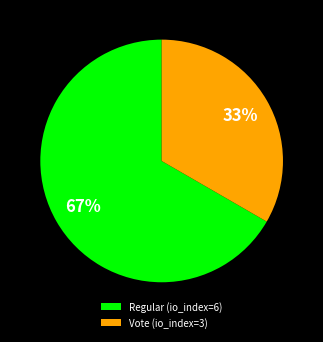

Which slice is the largest?

Regular (io_index=6)